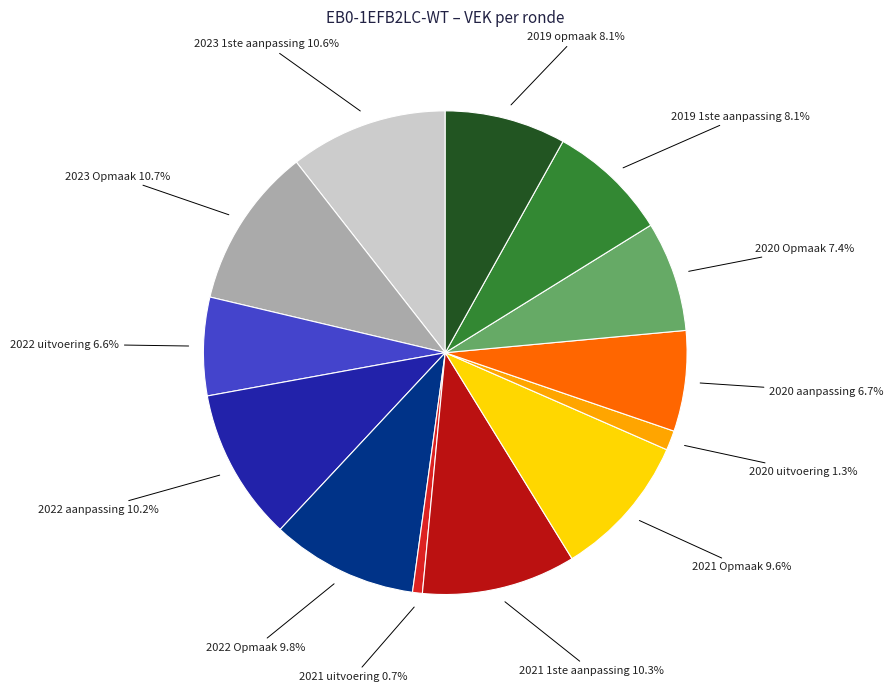

Is there any slice that represents more than half of the pie?

No